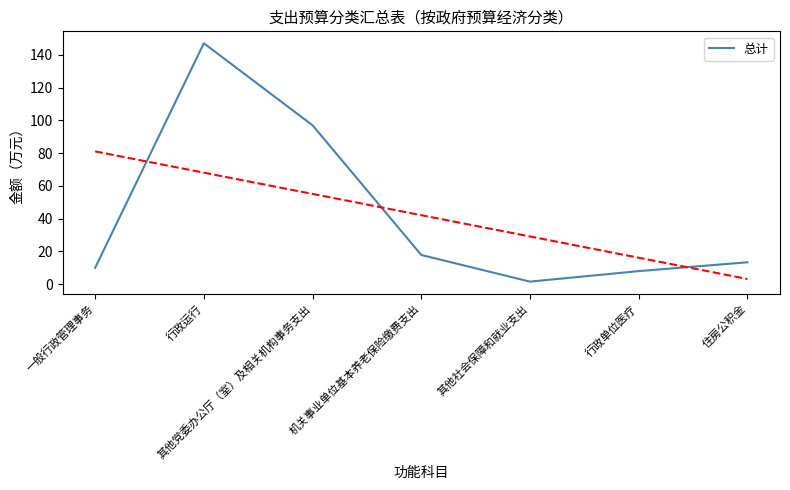

What is the value of the 1st point from the left?

10.0